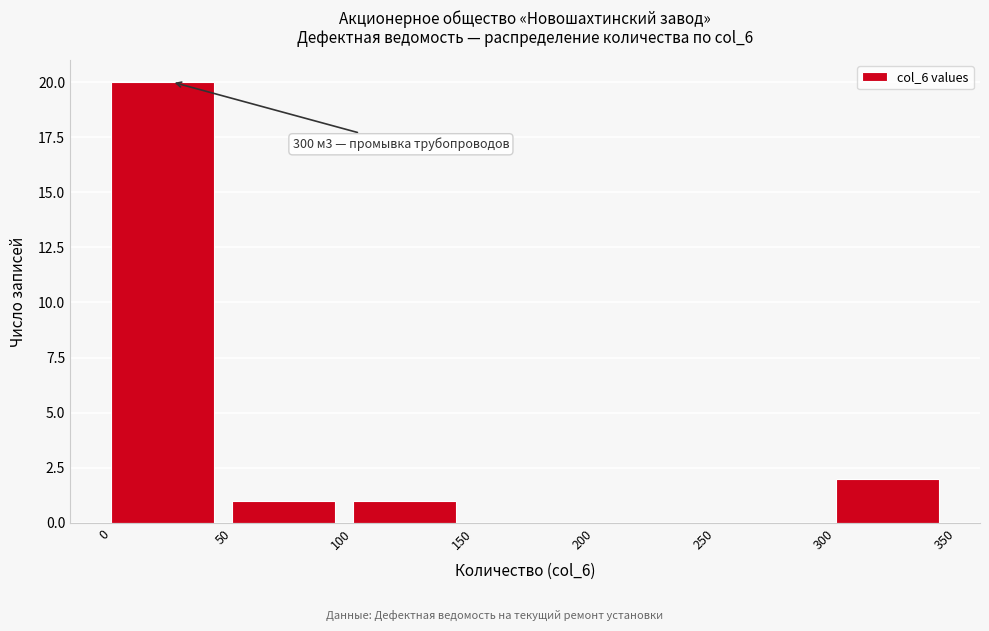

Which range on the x-axis has the tallest bar?

0 to 50